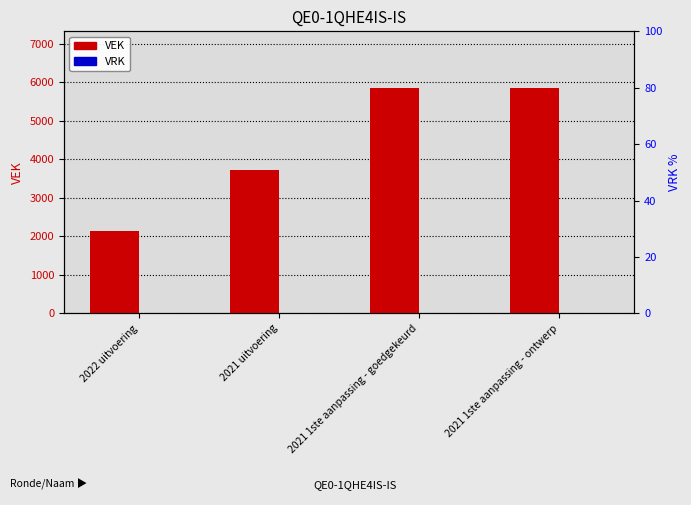

Rank the categories by VEK value from lowest to highest.

2022 uitvoering, 2021 uitvoering, 2021 1ste aanpassing - goedgekeurd, 2021 1ste aanpassing - ontwerp